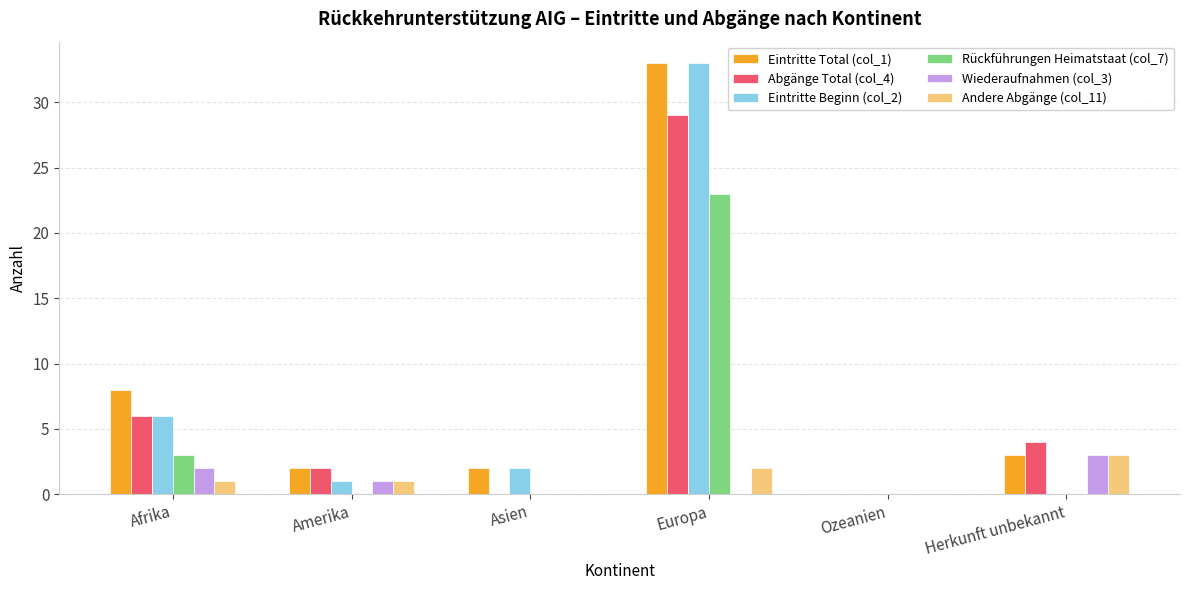

At which label does Eintritte Beginn (col_2) first exceed 2?

Afrika